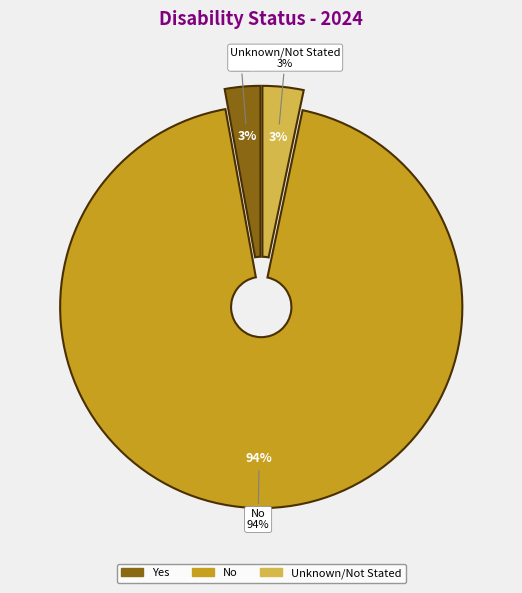

To the nearest percent, what is the difference between the No and Unknown/Not Stated slice percentages?

91%